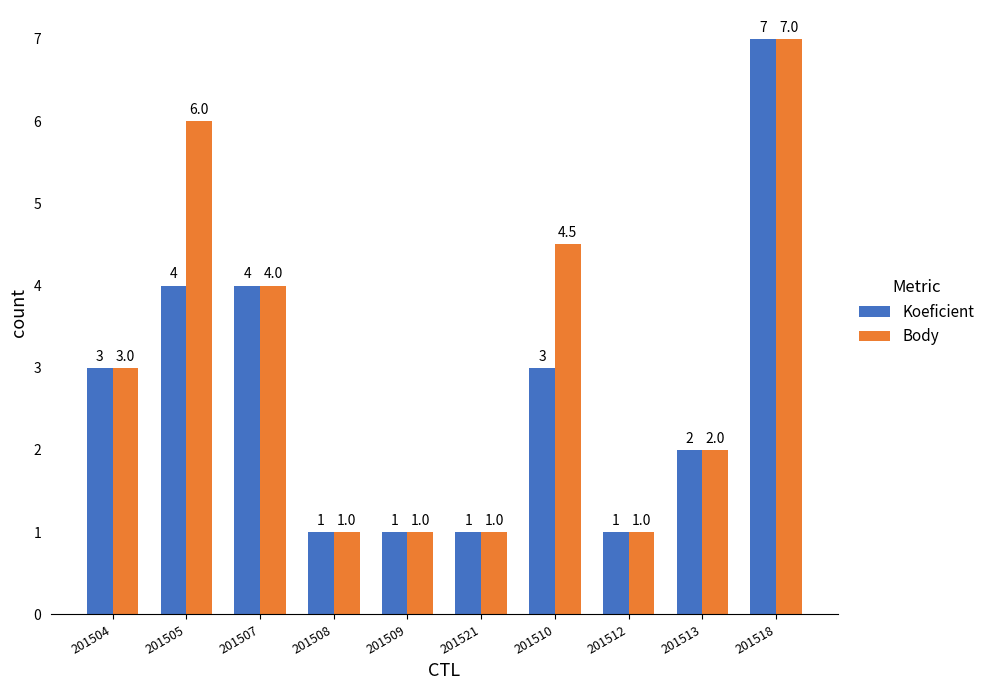

What is the maximum value for Body?

7.0